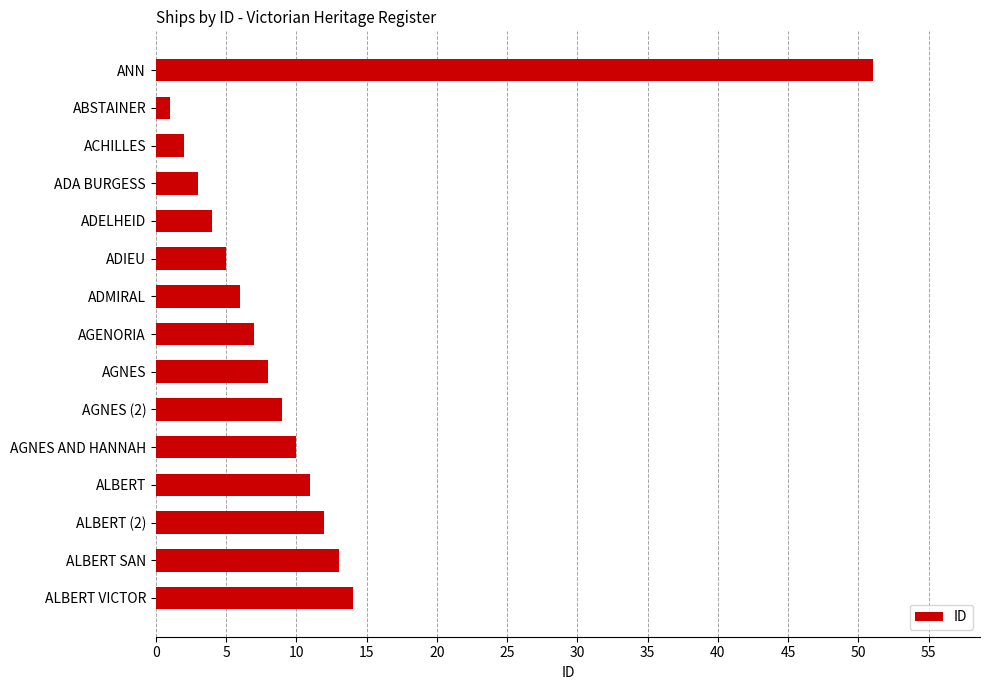

How many data points are less than 8?

7